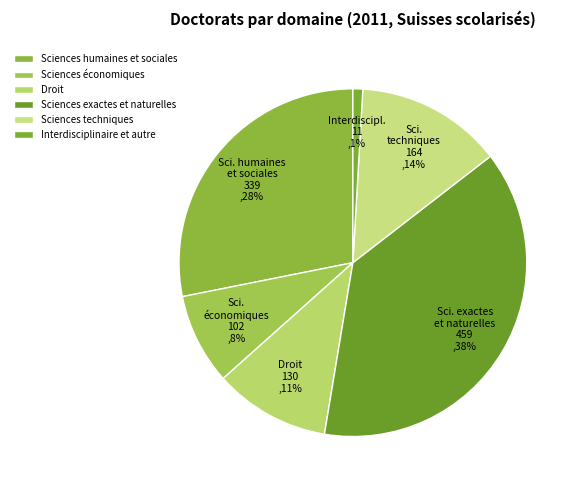

How many slices are in this pie chart?

6